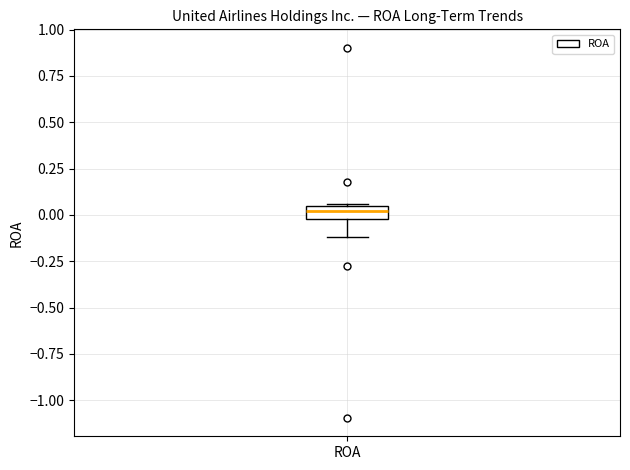

Where is the lower edge of the box for ROA on the y-axis? The values are not printed on the chart, so give them approximately, as read against the axis.

0.00